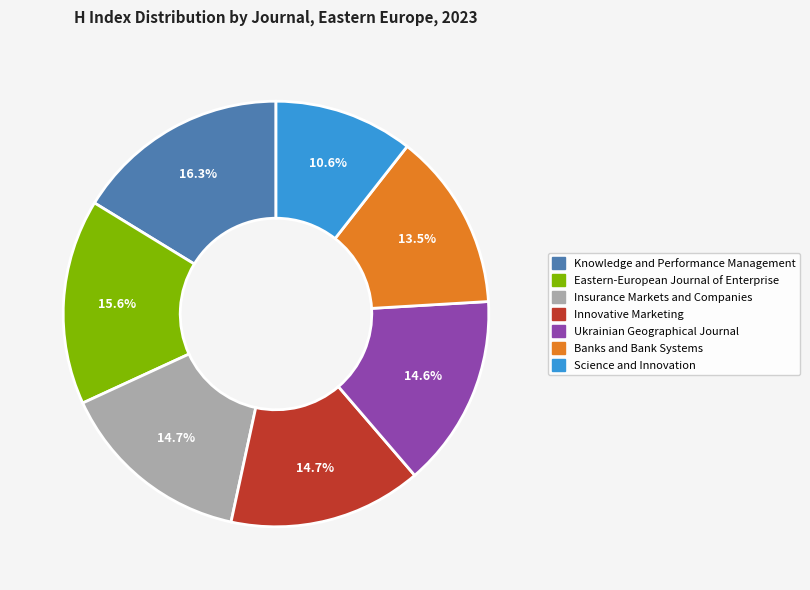

Is there any slice that represents more than half of the pie?

No